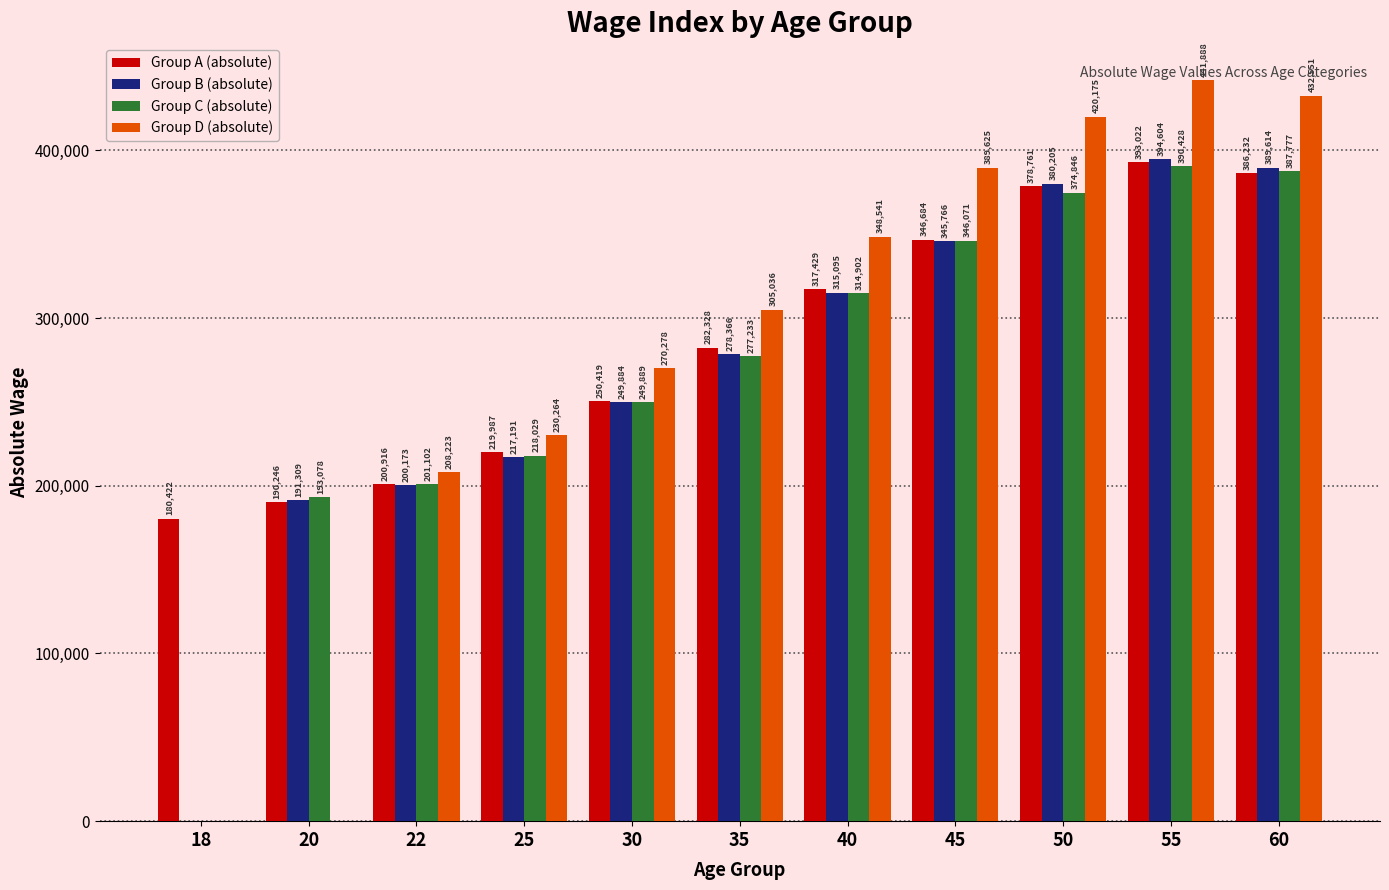

How many groups of bars are there?

11